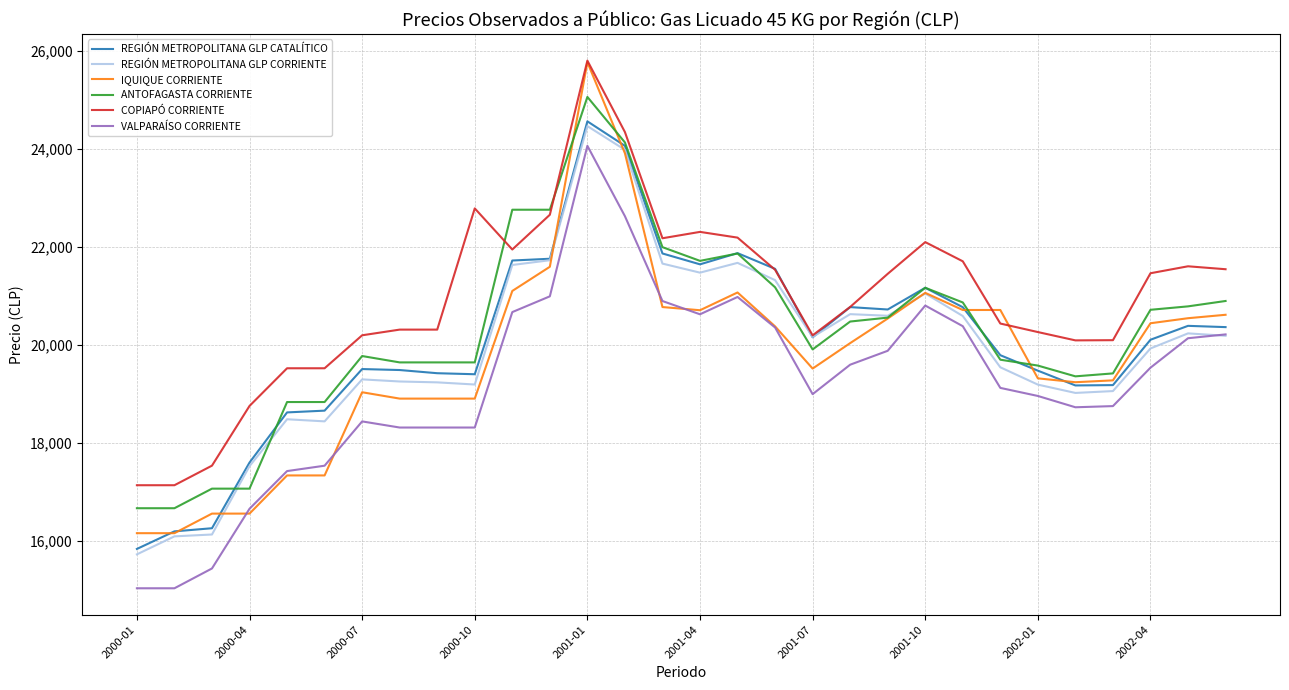

Which series has the widest spread of values?

IQUIQUE CORRIENTE